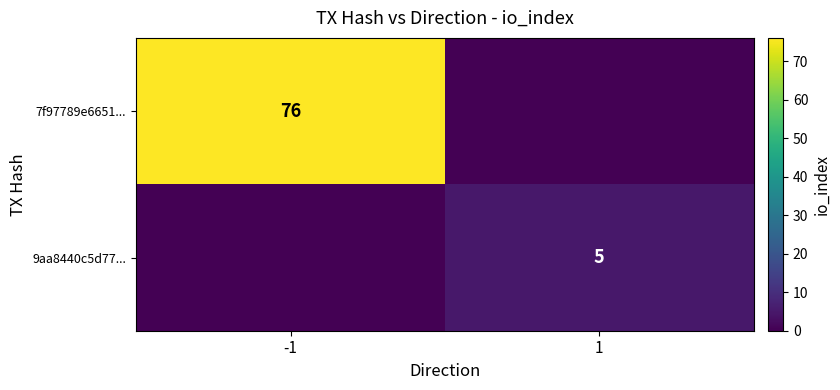

What is the greatest value displayed?

76